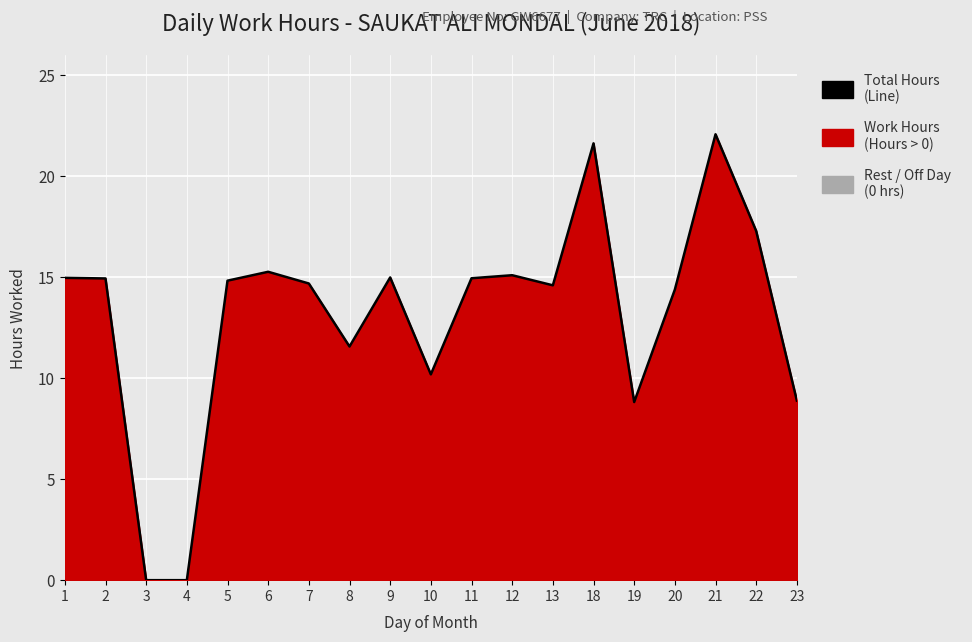

What is the sum of the values at 9 and 5?

29.8